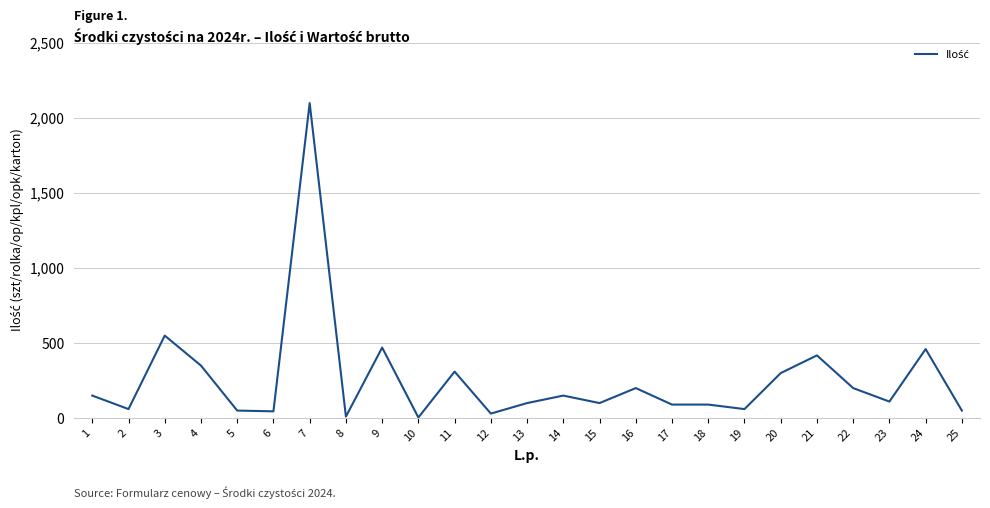

What is the difference between the second highest and minimum values?

546